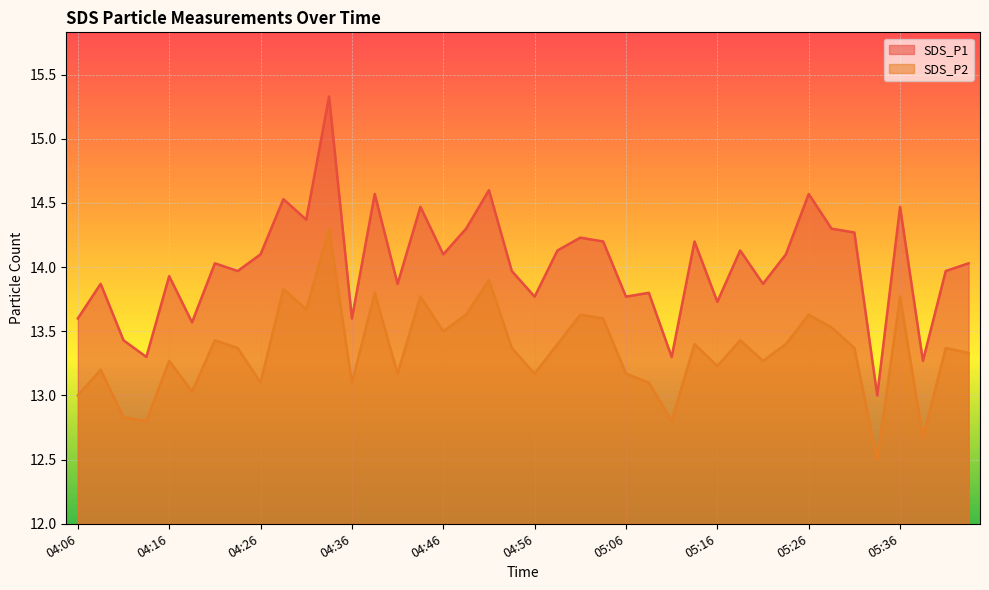

What is the difference between the maximum and minimum values in the SDS_P2 series?

1.8